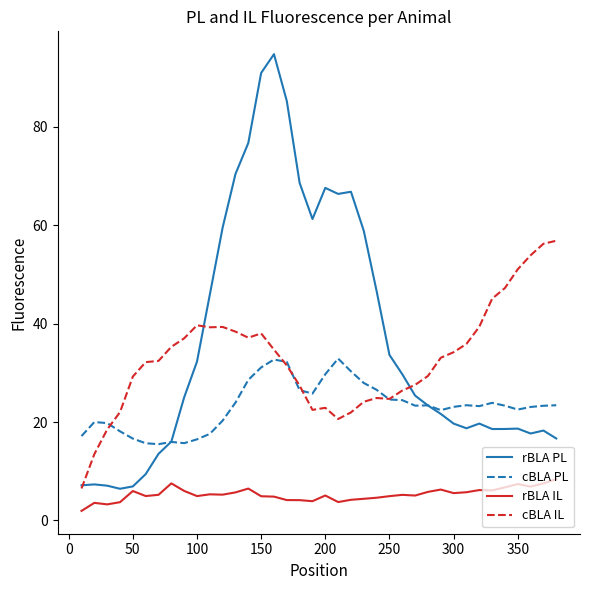

What are all the series names shown in the legend?

rBLA PL, cBLA PL, rBLA IL, cBLA IL